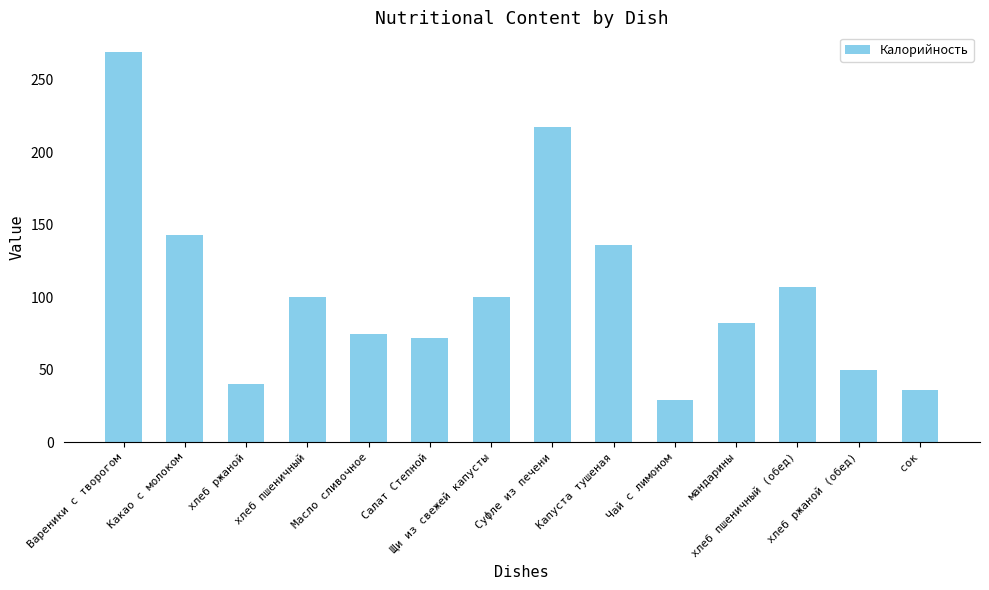

Which category has the highest value across all series?

Вареники с творогом